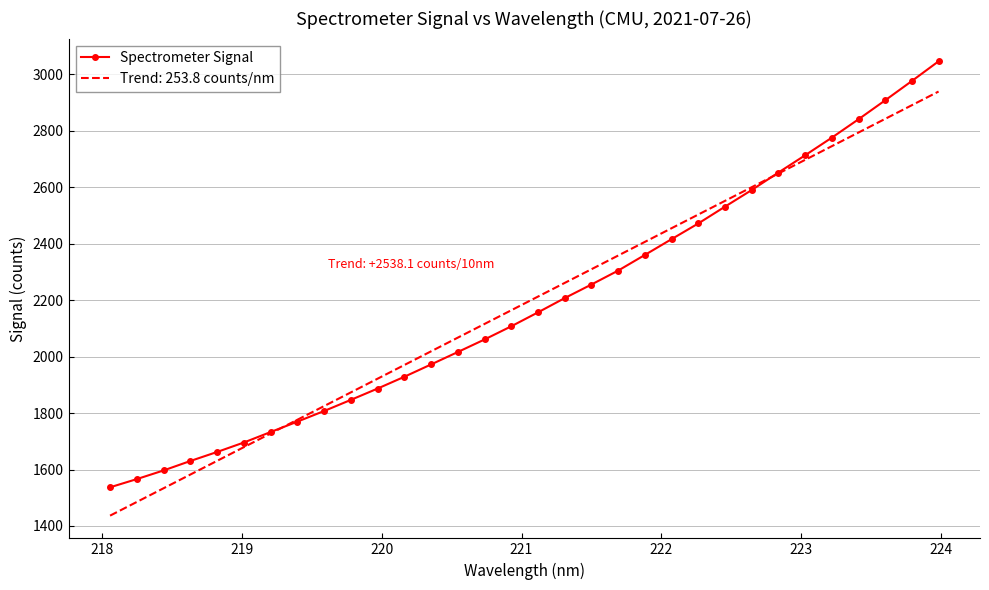

Which series has the largest range (max minus min)?

Spectrometer Signal